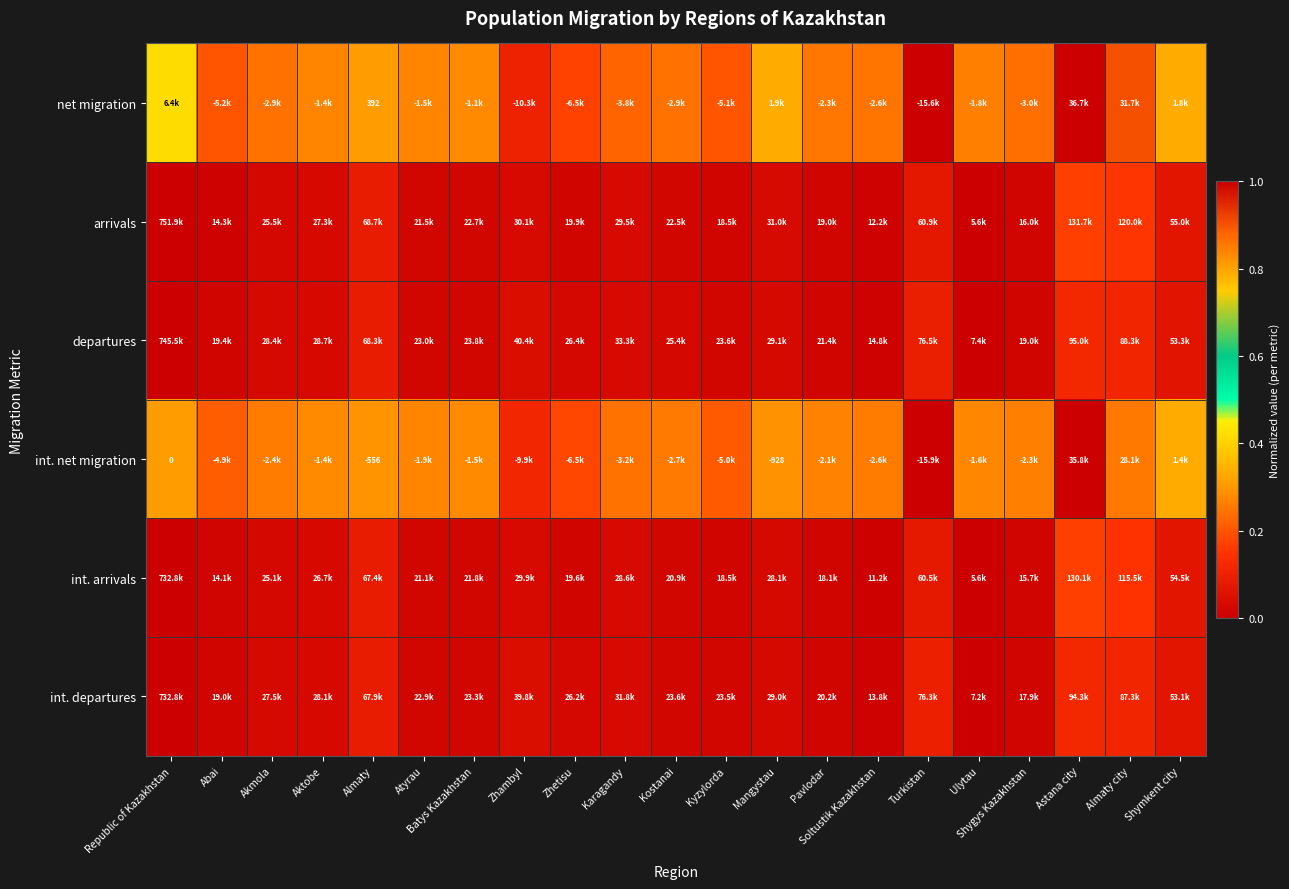

Is the value of departures at Kostanai greater than the value of net migration at Ulytau?

No